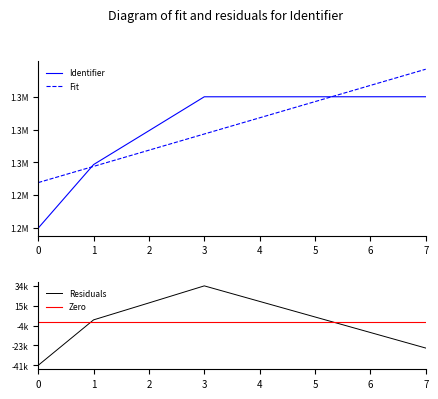

Reading right to left, extract all data points from this chart.

1309711	1309707	1309687	1309686	1309679	1278900	1248215	1190633